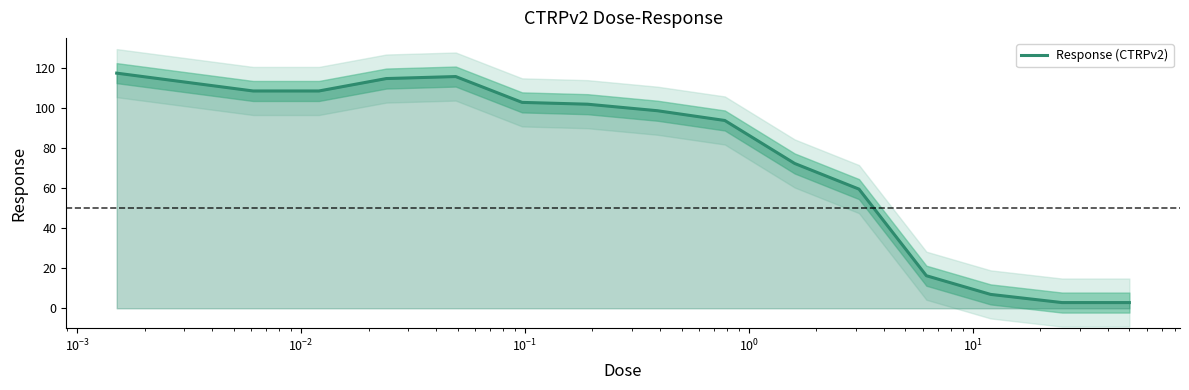

Does the chart display data point markers on the line(s)?

No